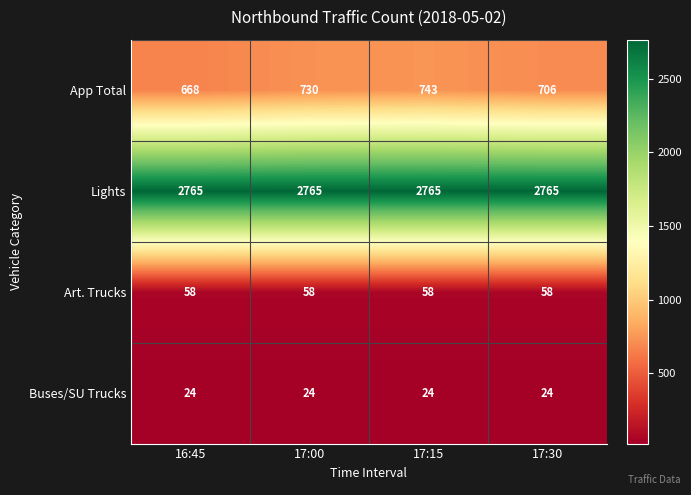

The value of Buses/SU Trucks at 16:45 is 24. True or false?

True